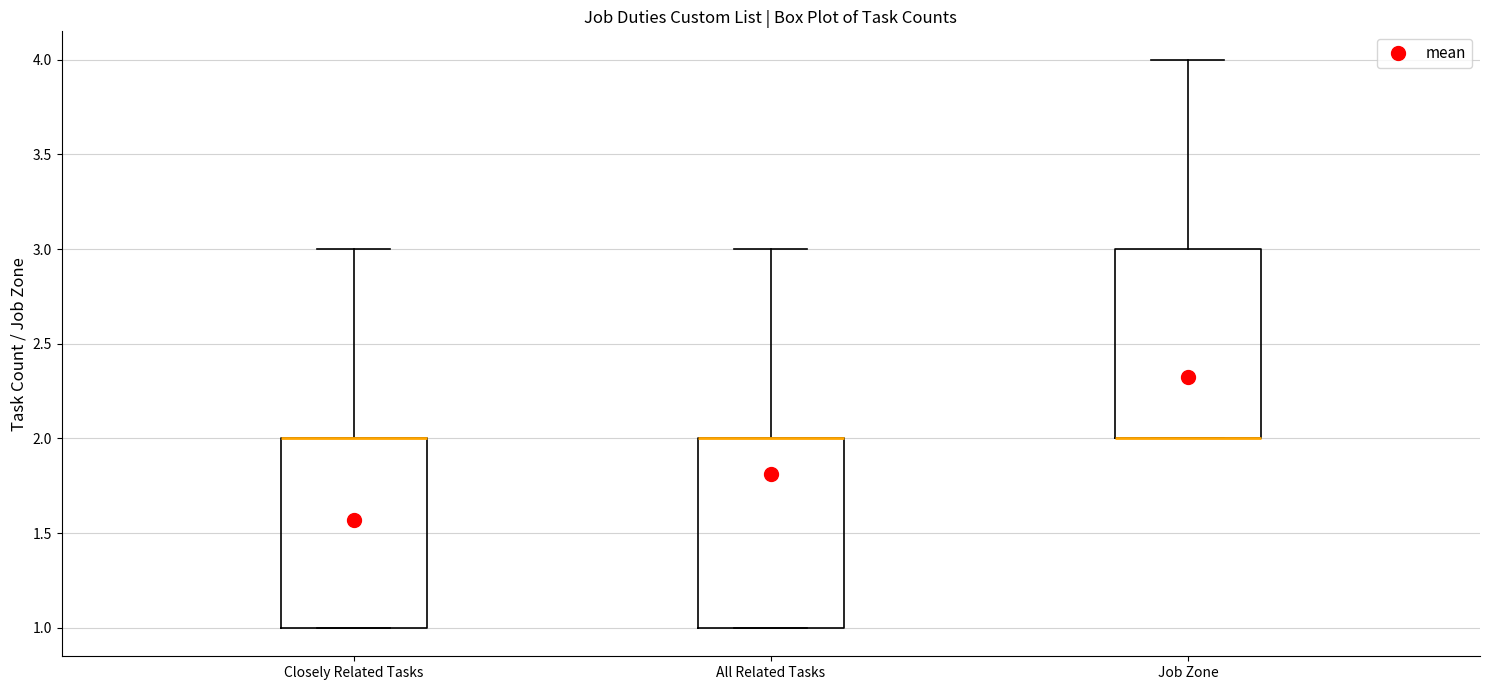

Reading left to right, read every box against the y-axis: the position of its median line, the range the box covers, and the ends of its whiskers. The values are not printed on the chart, so give them approximately, as read against the axis.

Closely Related Tasks: median 2 (drawn on the box's upper edge), box 1 to 2, whiskers 1 to 3
All Related Tasks: median 2 (drawn on the box's upper edge), box 1 to 2, whiskers 1 to 3
Job Zone: median 2 (drawn on the box's lower edge), box 2 to 3, whiskers 2 to 4